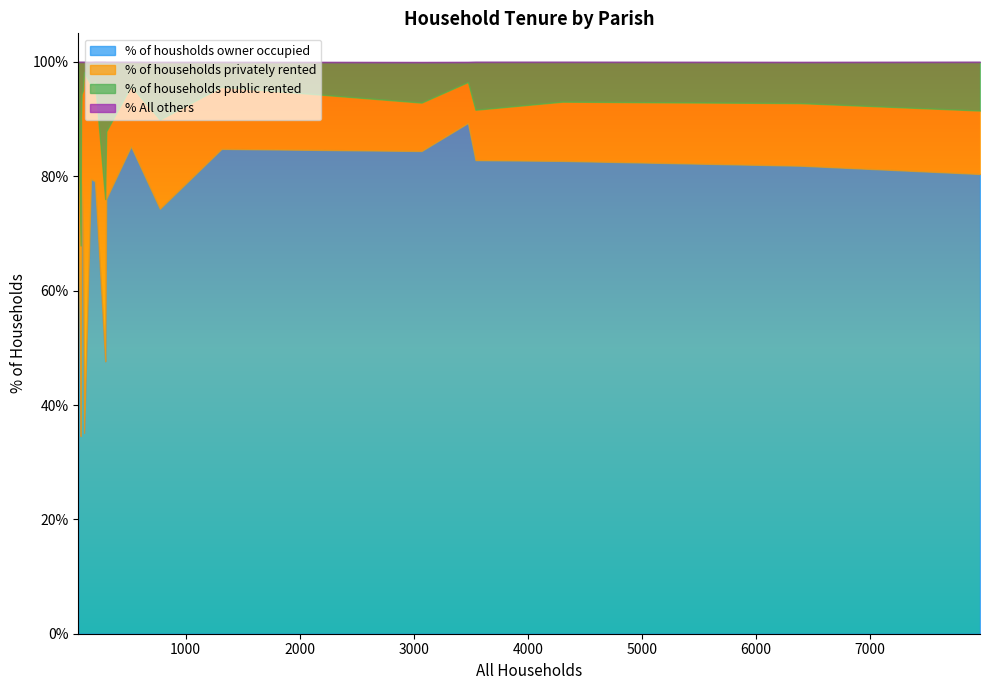

What is the lowest value of the % of housholds owner occupied series?

34.6